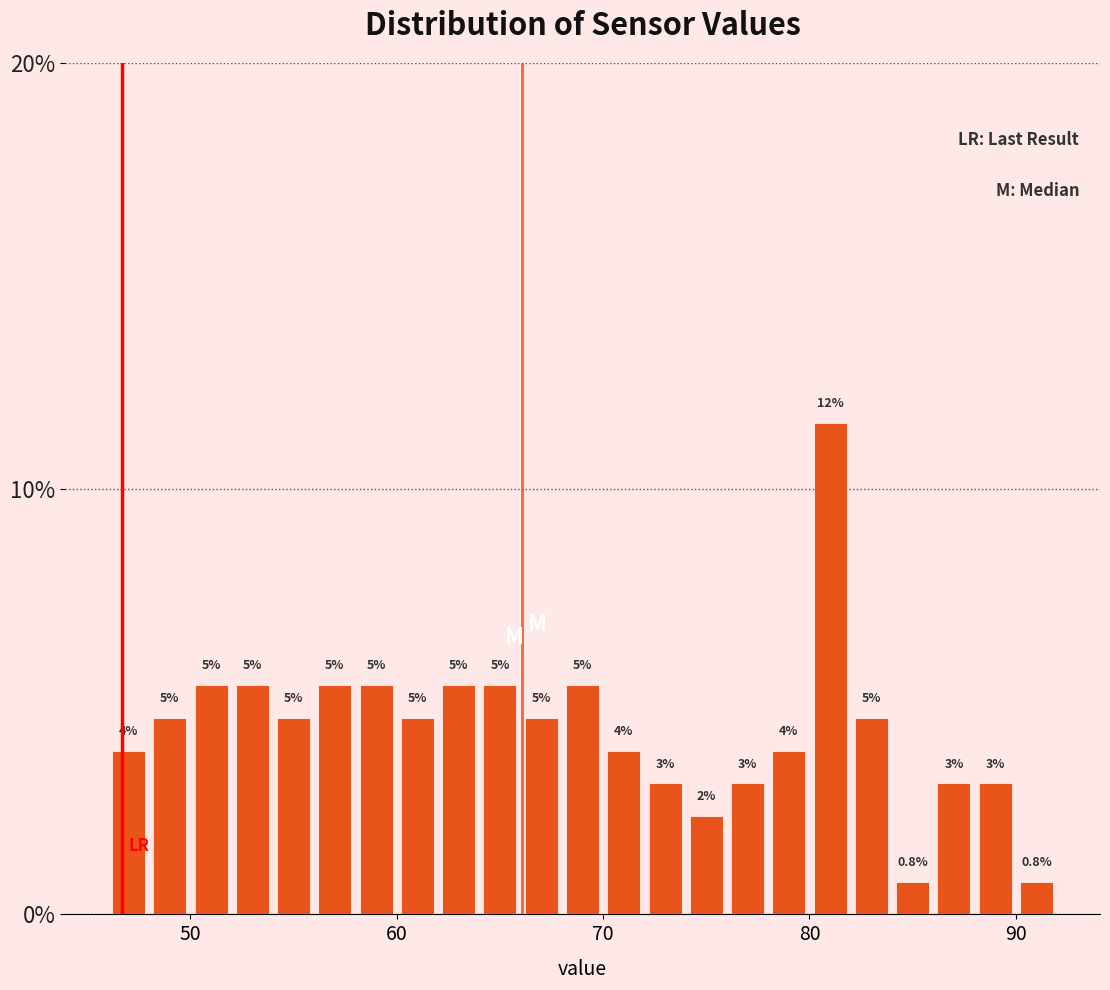

Read against the x-axis, roughly where is the centre of the tallest bar?

81